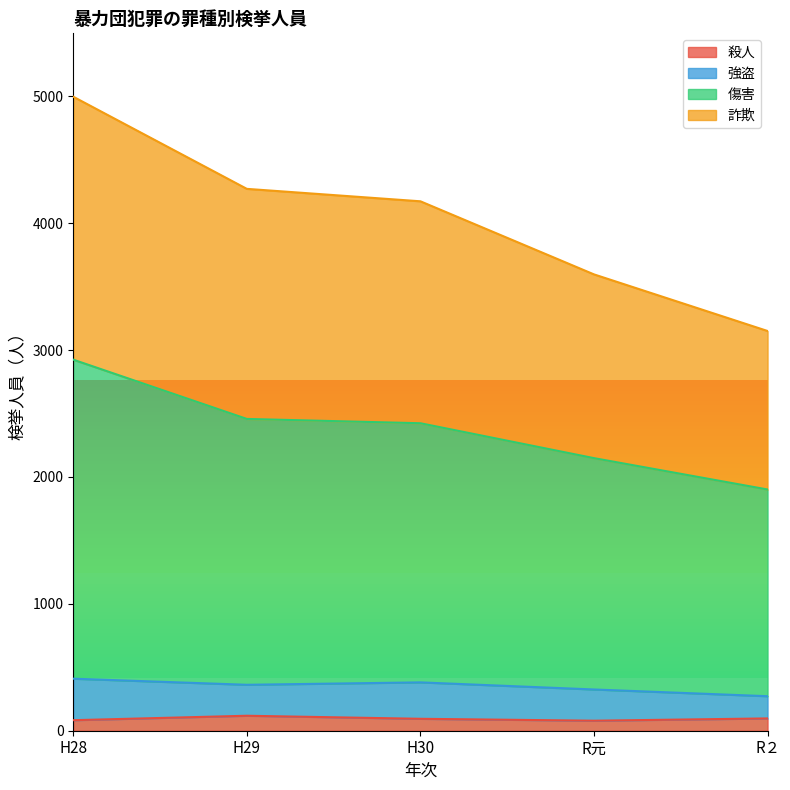

What is the spread (max minus min) of values at H30?

4078